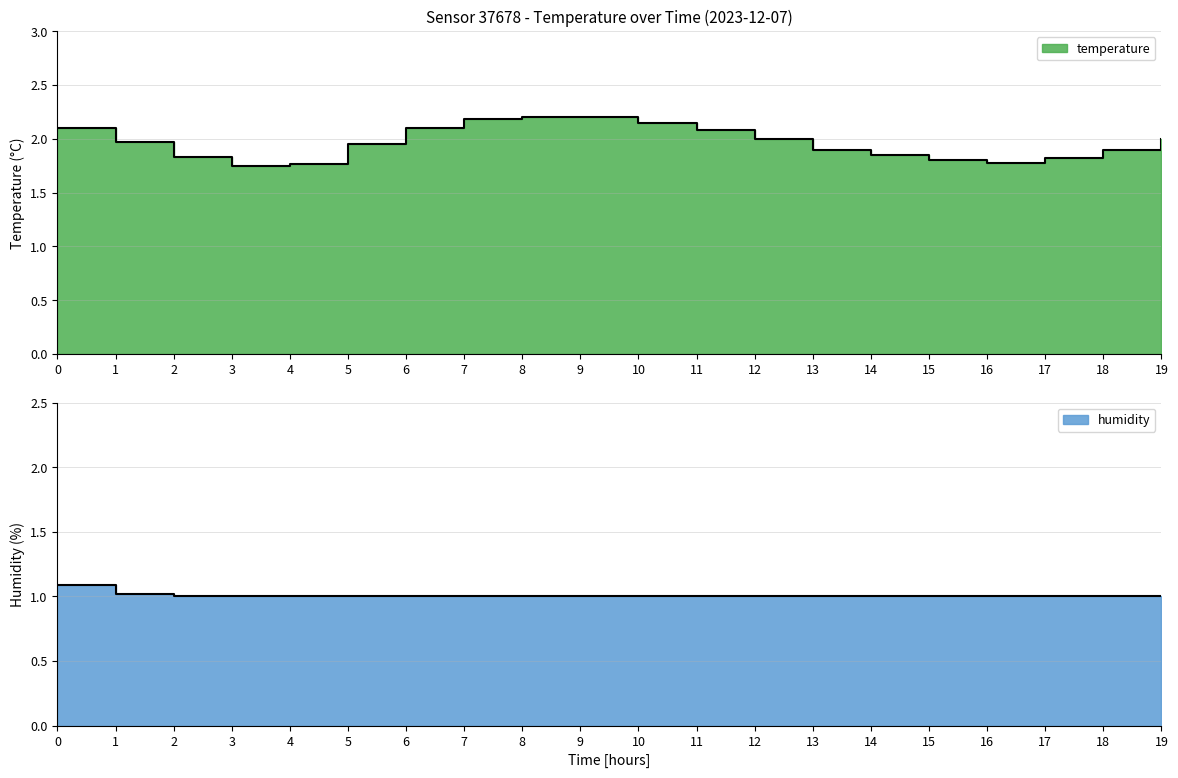

What is the total value across all series at 1?

3.0